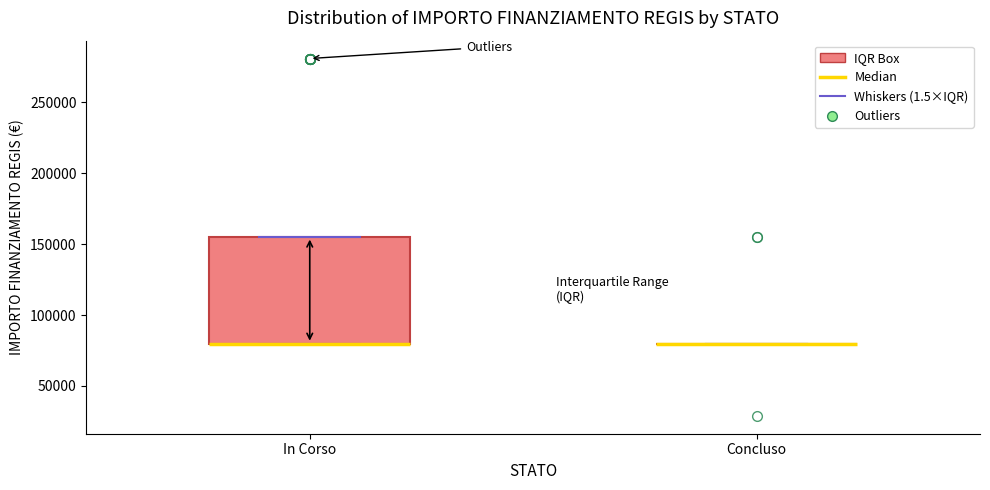

Comparing the boxes themselves (not the whiskers), which one is the tallest?

In Corso